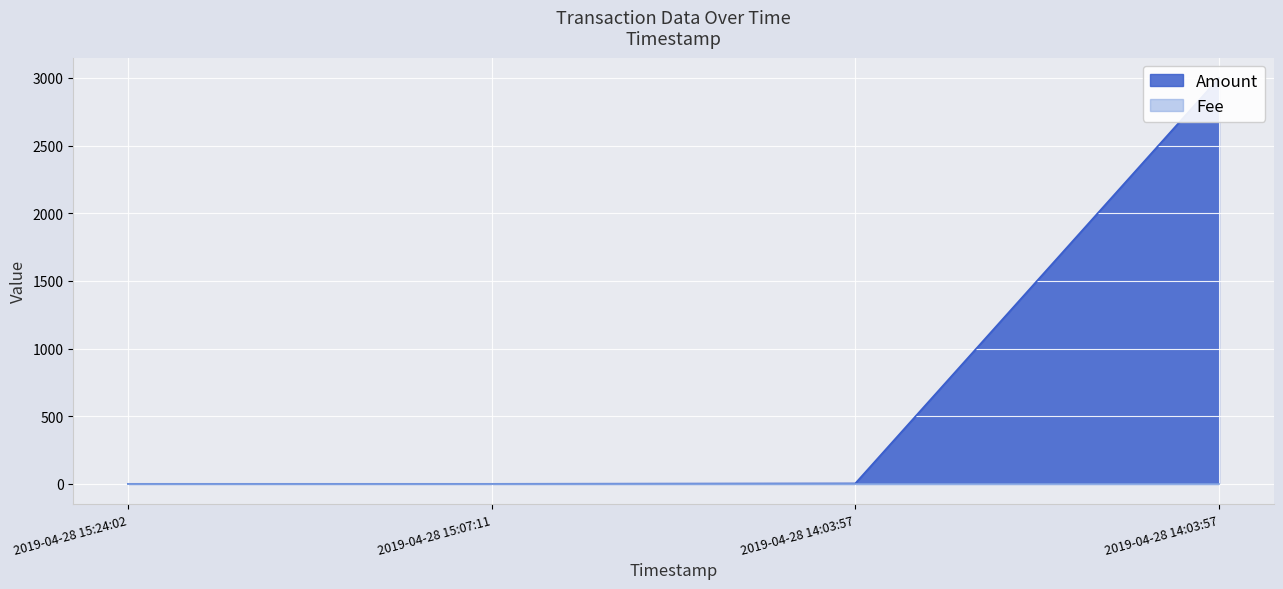

Rank the categories by value from lowest to highest.

2019-04-28 15:24:02, 2019-04-28 15:07:11, 2019-04-28 14:03:57, 2019-04-28 14:03:57